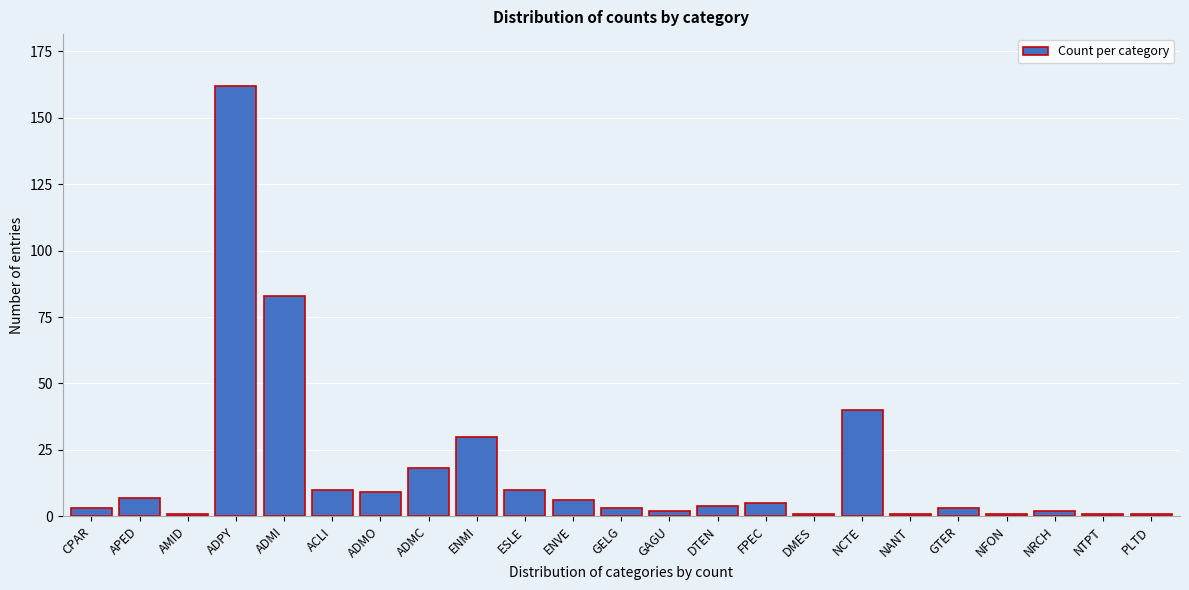

Reading right to left, list all the values displayed in this chart.

PLTD=1	NTPT=1	NRCH=2	NFON=1	GTER=3	NANT=1	NCTE=40	DMES=1	FPEC=5	DTEN=4	GAGU=2	GELG=3	ENVE=6	ESLE=10	ENMI=30	ADMC=18	ADMO=9	ACLI=10	ADMI=83	ADPY=162	AMID=1	APED=7	CPAR=3